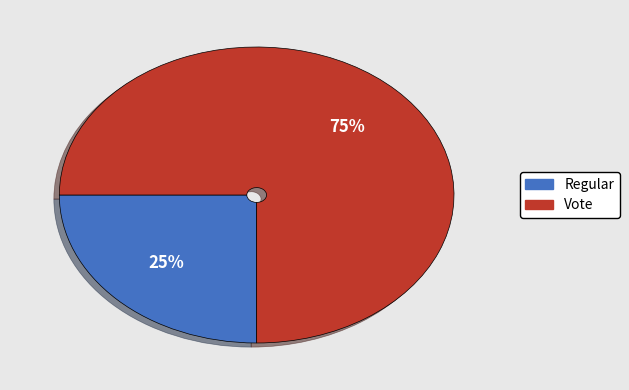

Which slice represents more than half of the pie?

Vote